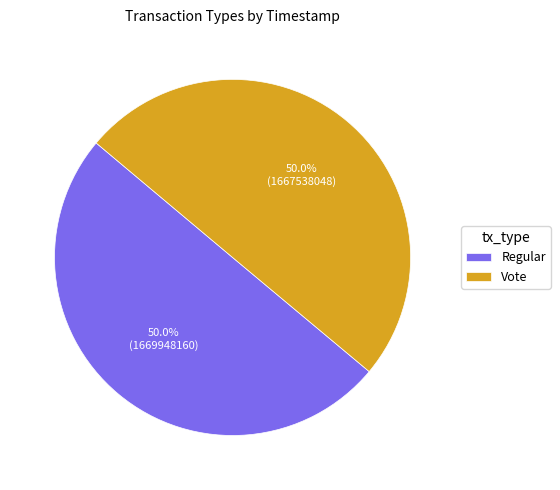

The Regular slice represents 50% of the pie. True or false?

True